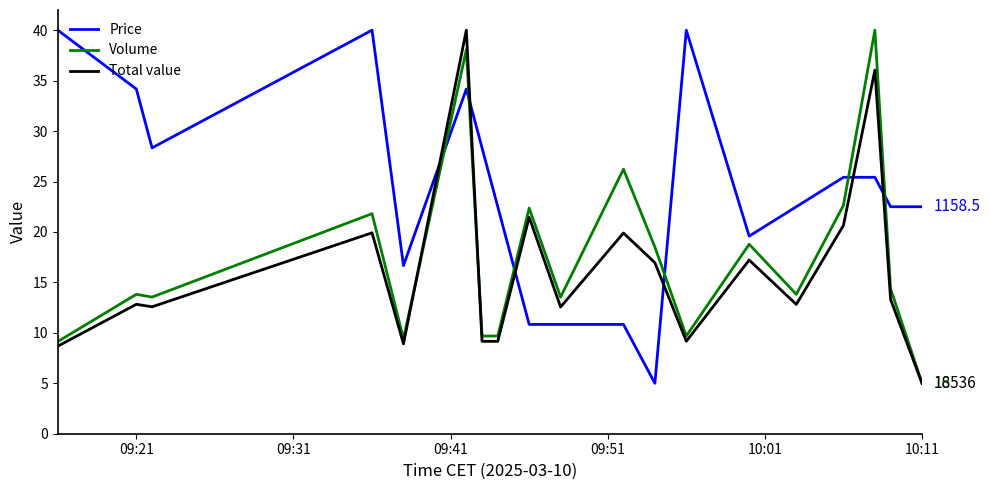

How many times do Total value and Price cross each other?

6